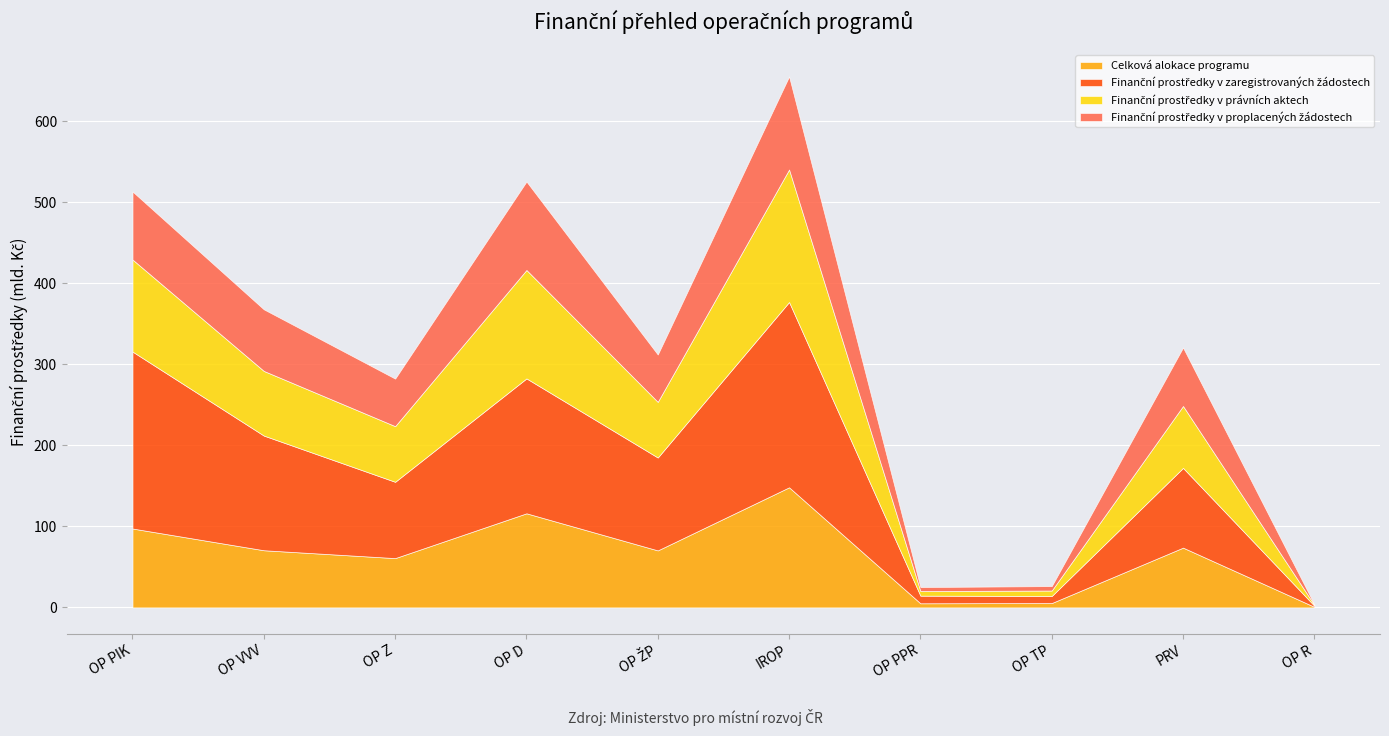

What is the value of the Finanční prostředky v zaregistrovaných žádostech point at the 1st from the left?

218455701681.5